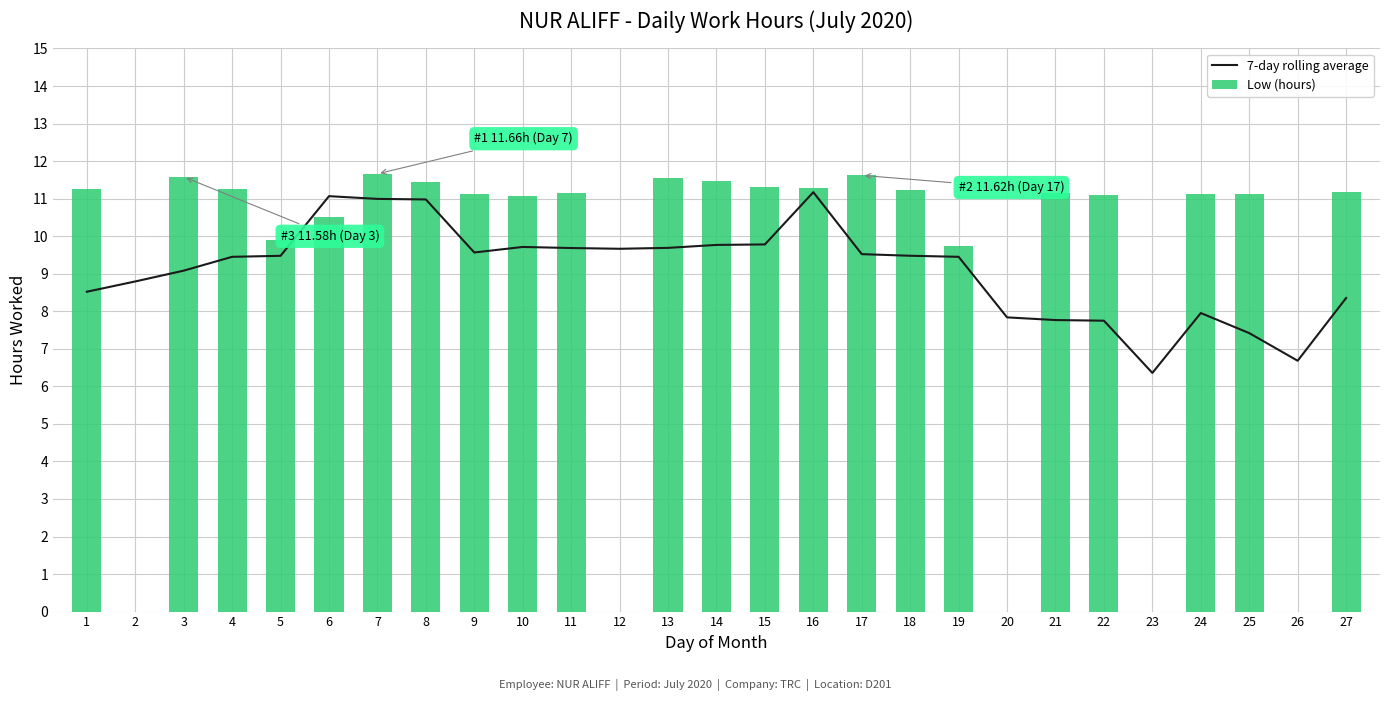

What is the sum of the 7-day rolling average values at 12 and 17?

19.2